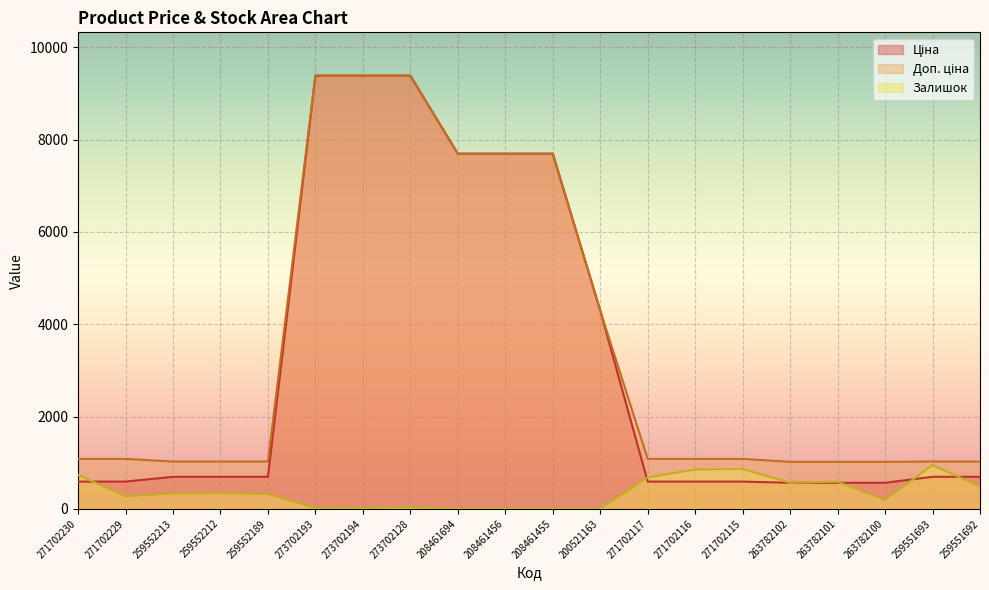

Which series has the largest total across all categories?

Доп. ціна